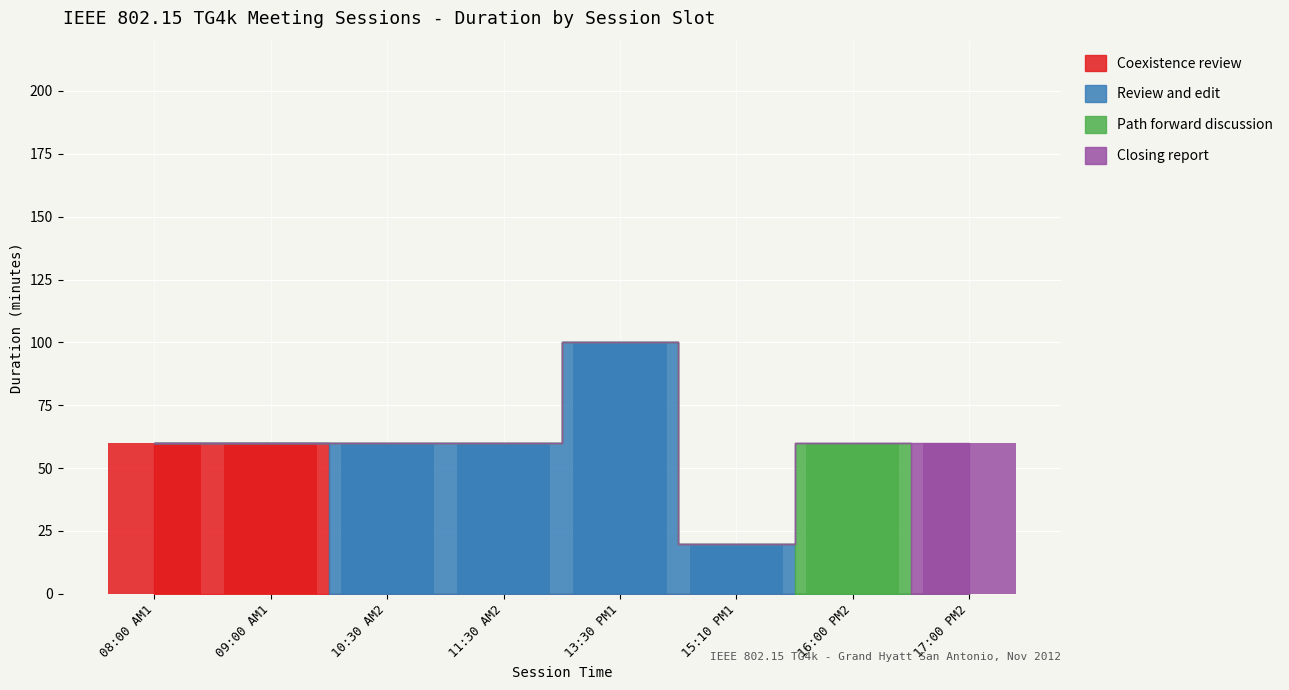

Which series has the largest total across all categories?

Review and edit